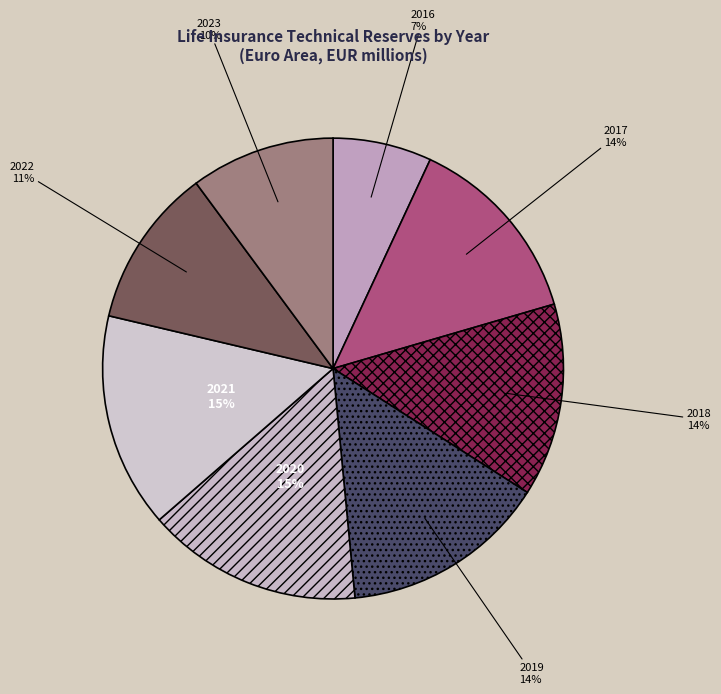

What is the ratio of the value at 2021 to the value at 2023?

1.5